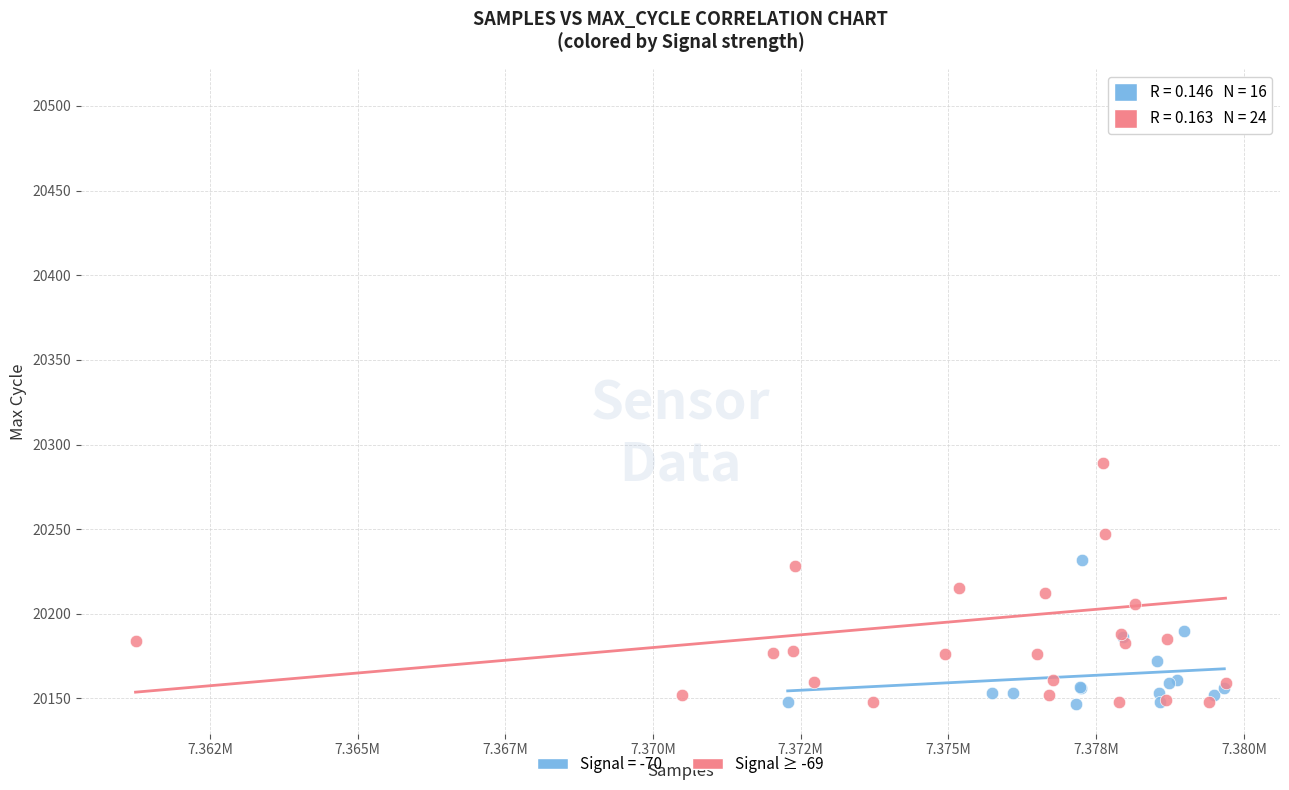

Which series has the largest Y range (max minus min)?

Signal ≥ -69